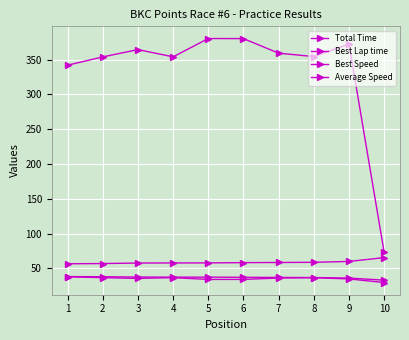

How many series are shown in this chart?

4